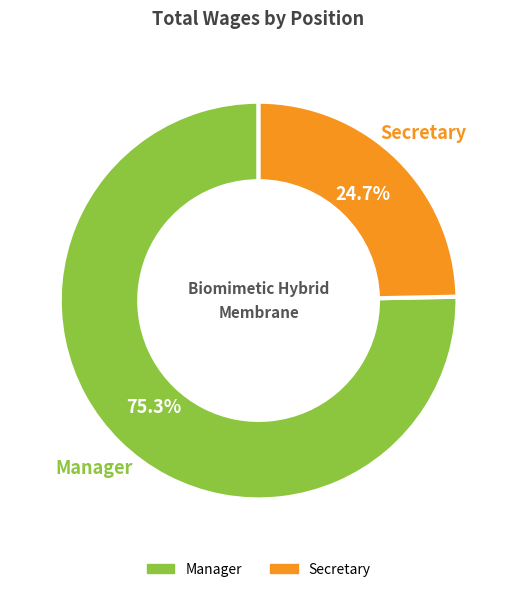

What is the majority slice?

Manager